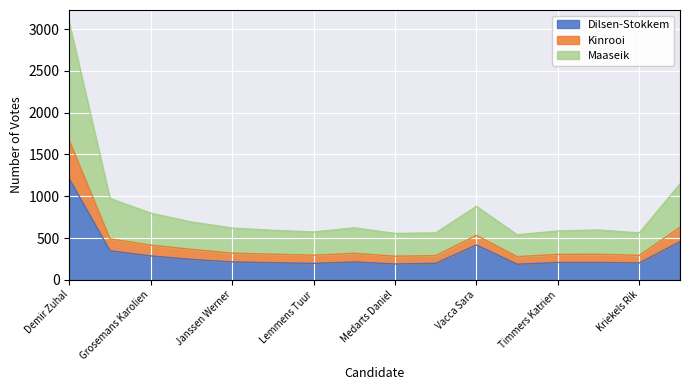

True or false: Maaseik and Dilsen-Stokkem intersect in this chart.

False